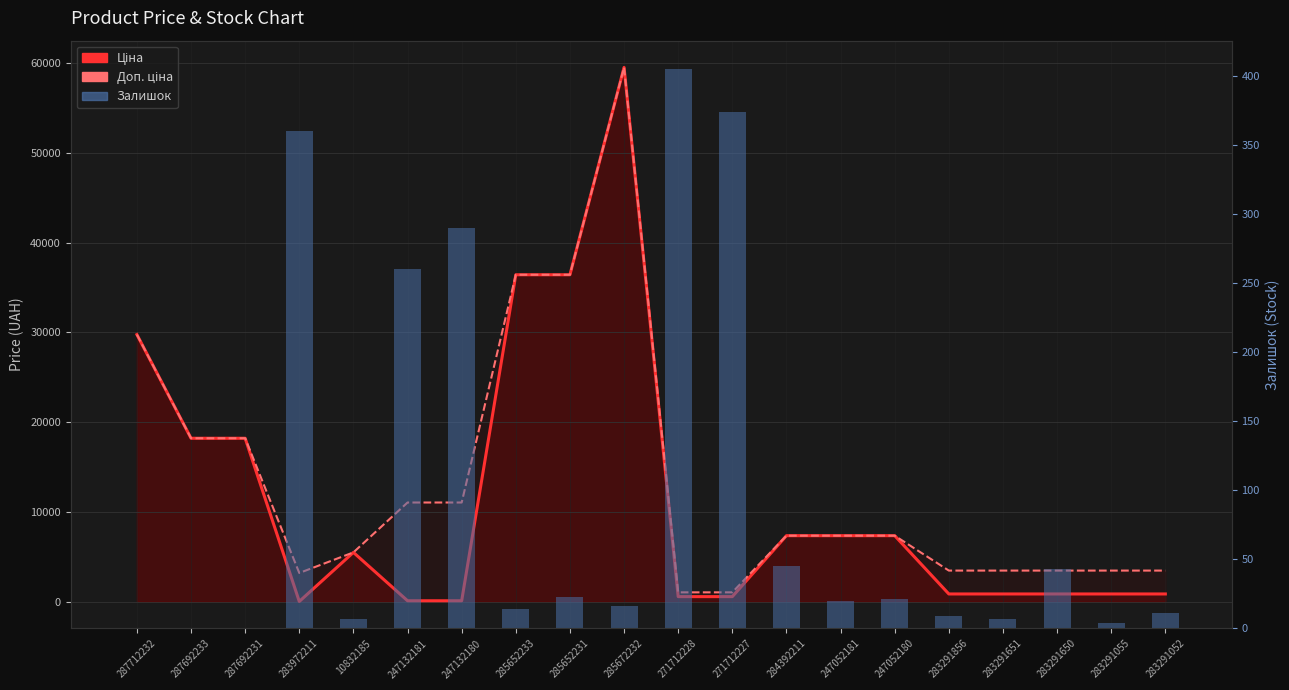

Reading right to left, list all the values displayed in this chart.

Ціна: 283291052=868.0	283291055=868.0	283291650=868.0	283291651=868.0	283291856=868.0	247052180=7360.2	247052181=7360.2	284392211=7360.2	271712227=571.6	271712228=571.6	285672232=59523.0	285652231=36424.0	285652233=36424.0	247132180=110.5	247132181=110.5	10832185=5497.3	283972211=32.0	287692231=18212.0	287692233=18212.0	287712232=29761.5
Доп. ціна: 283291052=3472.1	283291055=3472.1	283291650=3472.1	283291651=3472.1	283291856=3472.1	247052180=7360.2	247052181=7360.2	284392211=7360.2	271712227=1048.0	271712228=1048.0	285672232=59523.0	285652231=36424.0	285652233=36424.0	247132180=11055.0	247132181=11055.0	10832185=5497.3	283972211=3205.0	287692231=18212.0	287692233=18212.0	287712232=29761.5
Залишок: 283291052=11.0	283291055=4.0	283291650=43.0	283291651=7.0	283291856=9.0	247052180=21.0	247052181=20.0	284392211=45.0	271712227=374.0	271712228=405.0	285672232=16.0	285652231=23.0	285652233=14.0	247132180=290.0	247132181=260.0	10832185=7.0	283972211=360.0	287692231=0.0	287692233=0.0	287712232=0.0